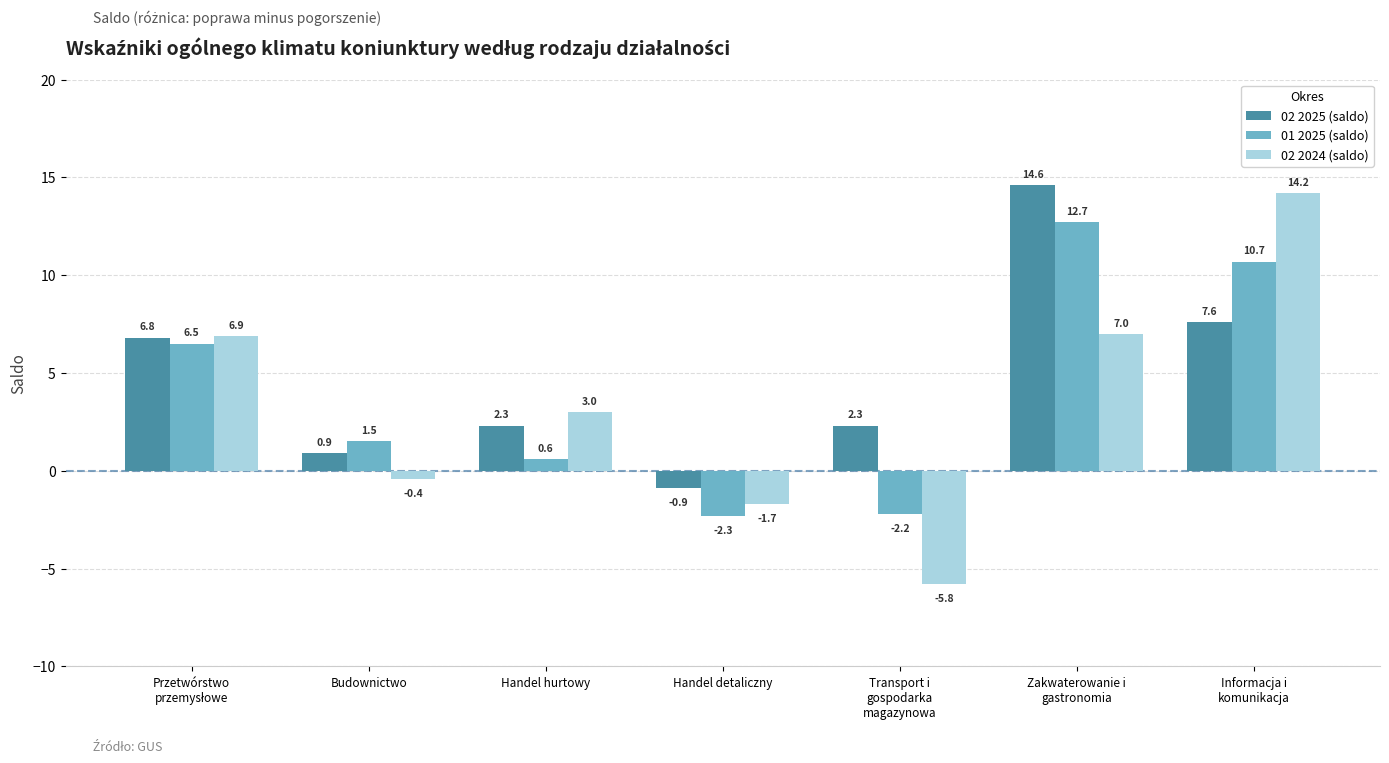

Which series has the widest spread of values?

02 2024 (saldo)